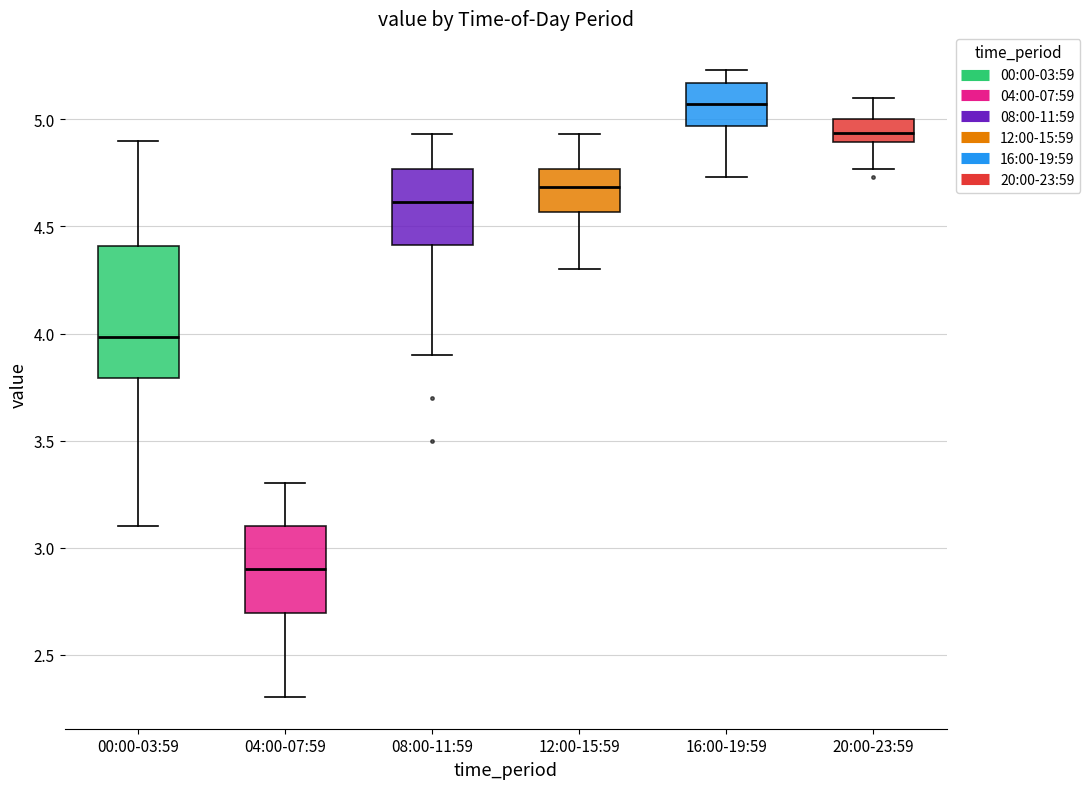

Reading left to right, transcribe this box plot: for each box, give where its median line is, the range the box spans, and where its two whiskers end, as read against the y-axis. The values are not printed on the chart, so give them approximately, as read against the axis.

00:00-03:59: median 4.00, box 3.80 to 4.40, whiskers 3.10 to 4.90
04:00-07:59: median 2.90, box 2.70 to 3.10, whiskers 2.30 to 3.30
08:00-11:59: median 4.60, box 4.40 to 4.75, whiskers 3.90 to 4.95
12:00-15:59: median 4.70, box 4.55 to 4.75, whiskers 4.30 to 4.95
16:00-19:59: median 5.05, box 4.95 to 5.15, whiskers 4.75 to 5.25
20:00-23:59: median 4.95, box 4.90 to 5.00, whiskers 4.75 to 5.10